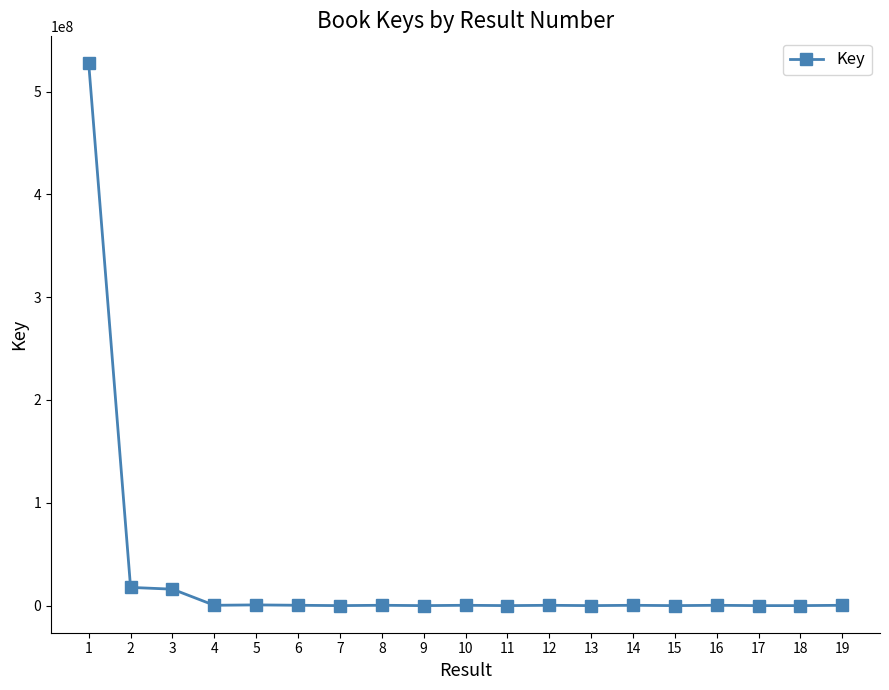

What is the greatest value displayed?

527297194